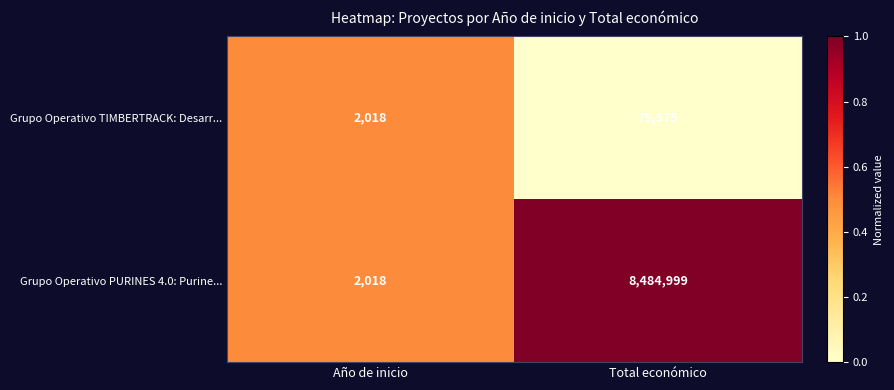

List the series in order of their peak value, highest first.

Grupo Operativo PURINES 4.0: Purine..., Grupo Operativo TIMBERTRACK: Desarr...